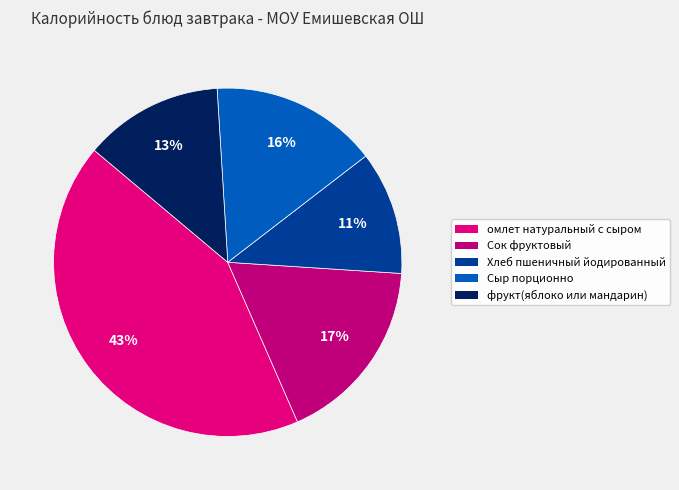

How many segments does this pie chart have?

5